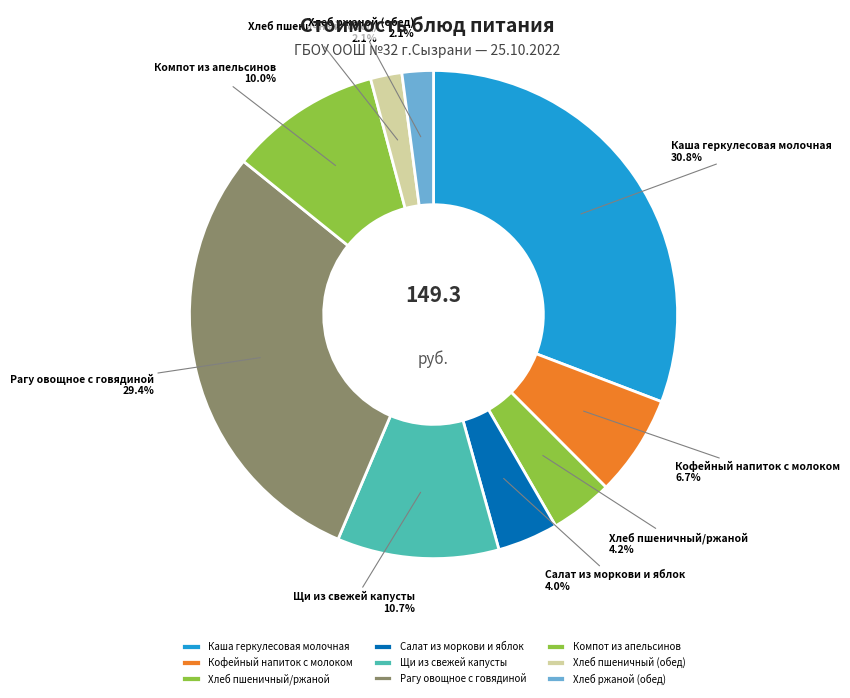

Is it true that Компот из апельсинов is 10% of the pie?

True